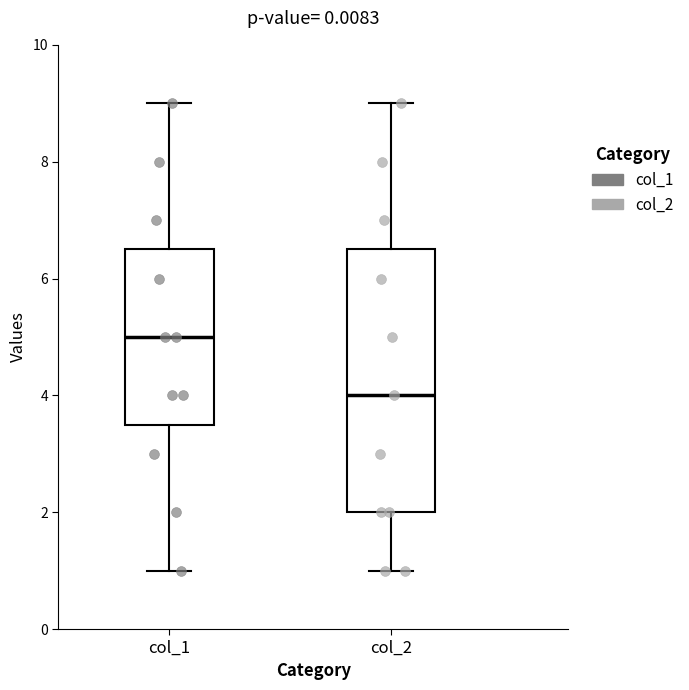

Reading left to right, read every box against the y-axis: the position of its median line, the range the box covers, and the ends of its whiskers. The values are not printed on the chart, so give them approximately, as read against the axis.

col_1: median 5.0, box 3.6 to 6.6, whiskers 1.0 to 9.0
col_2: median 4.0, box 2.0 to 6.6, whiskers 1.0 to 9.0